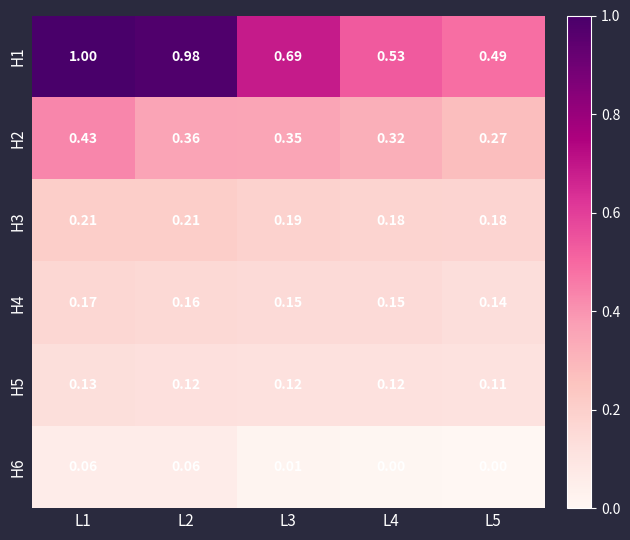

Is the value of H2 at L1 greater than the value of H5 at L4?

Yes